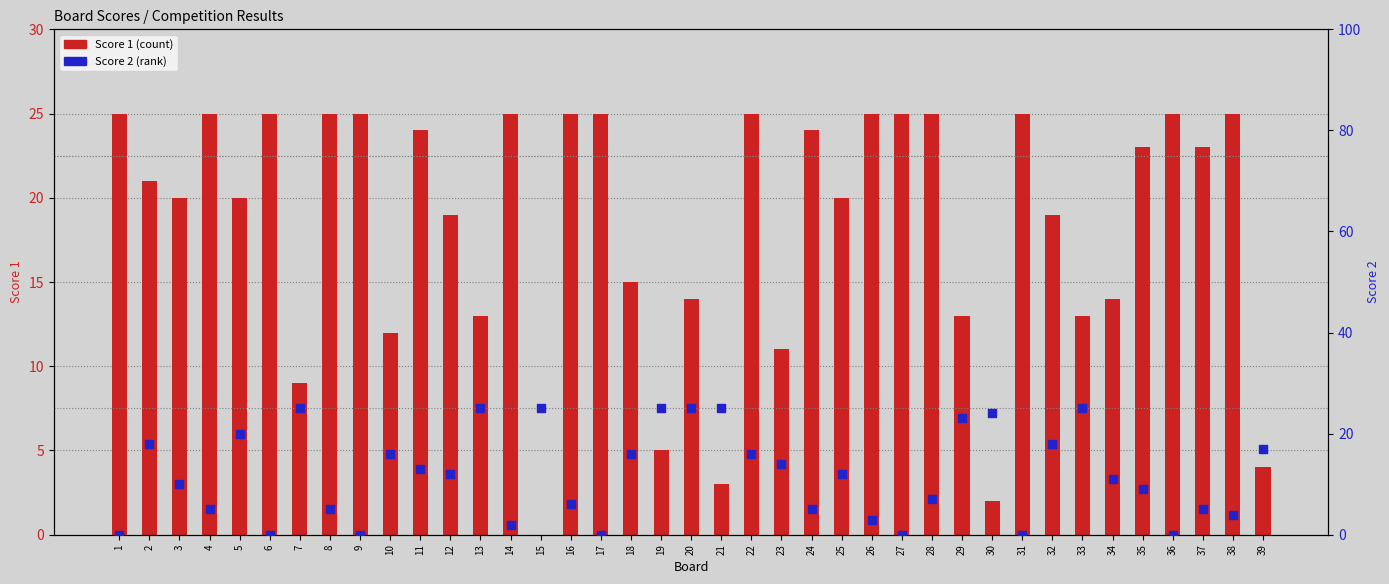

Which series has the largest total across all categories?

Score 1